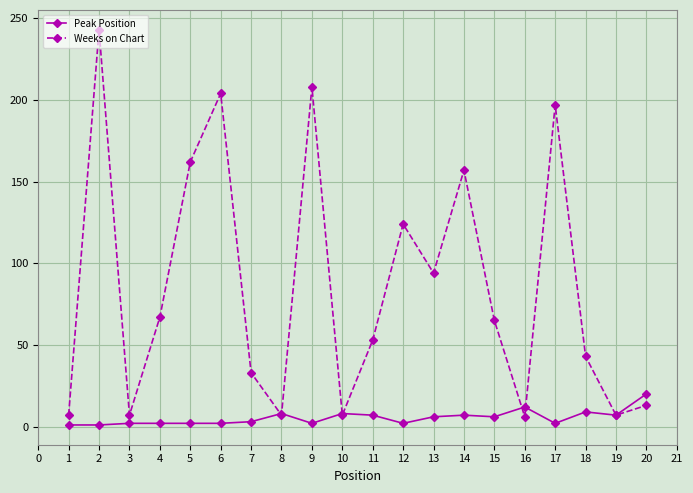

Is it true that Weeks on Chart equals 25 at 11?

False